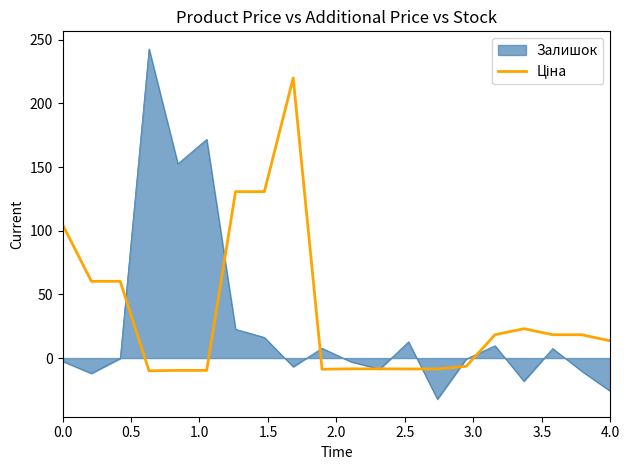

Which series has the largest range (max minus min)?

Залишок